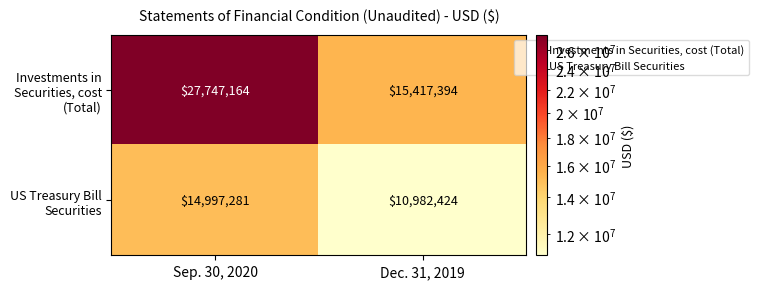

What is the minimum value for Investments in Securities, cost (Total)?

15417394